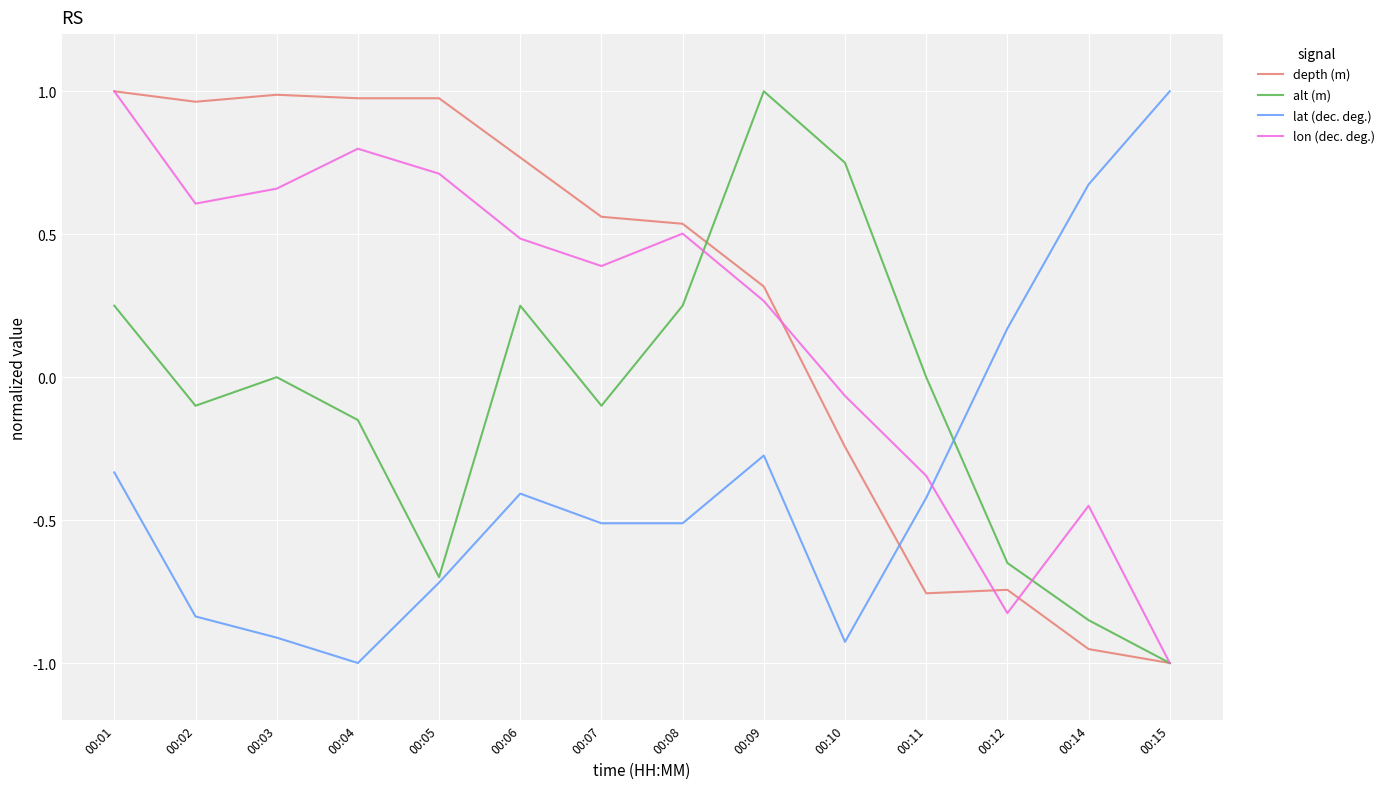

Which series ends up on top after the final intersection of lat (dec. deg.) and lon (dec. deg.)?

lat (dec. deg.)